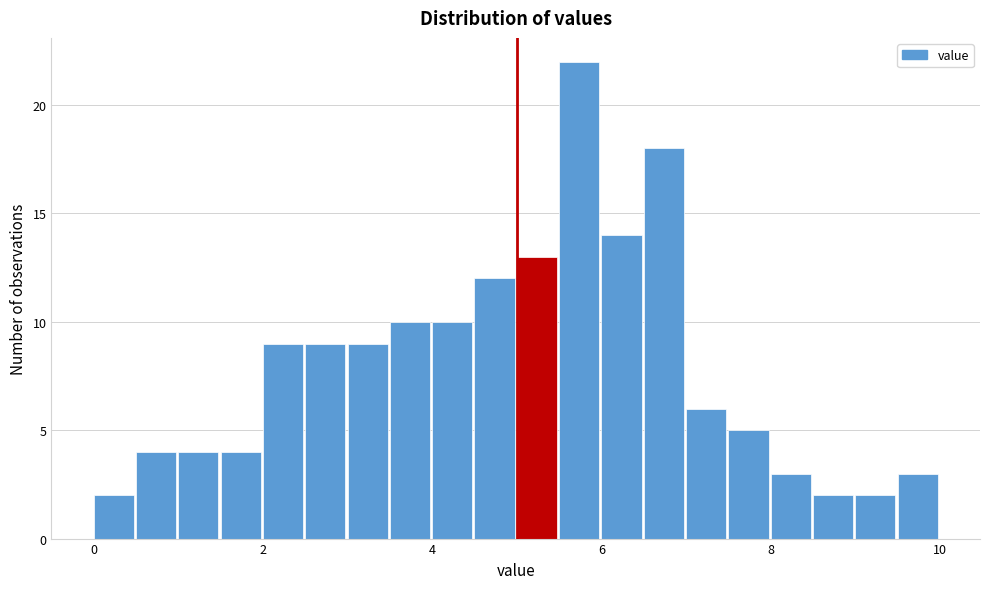

Around what value on the x-axis is the tallest bar? Give the approximate position of its centre, as read against the axis.

5.8